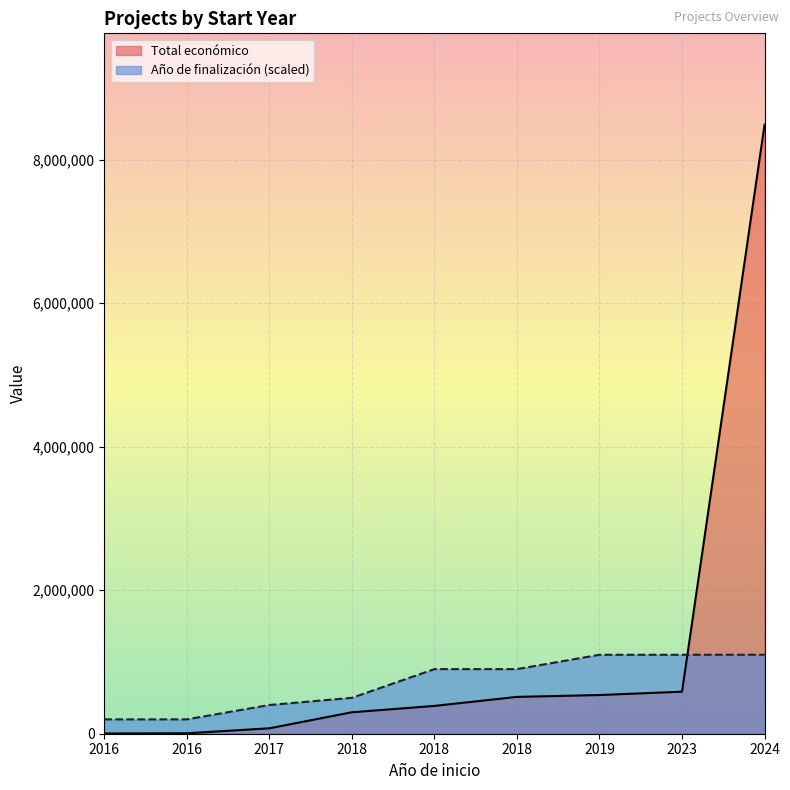

Which series has the largest total across all categories?

Total económico